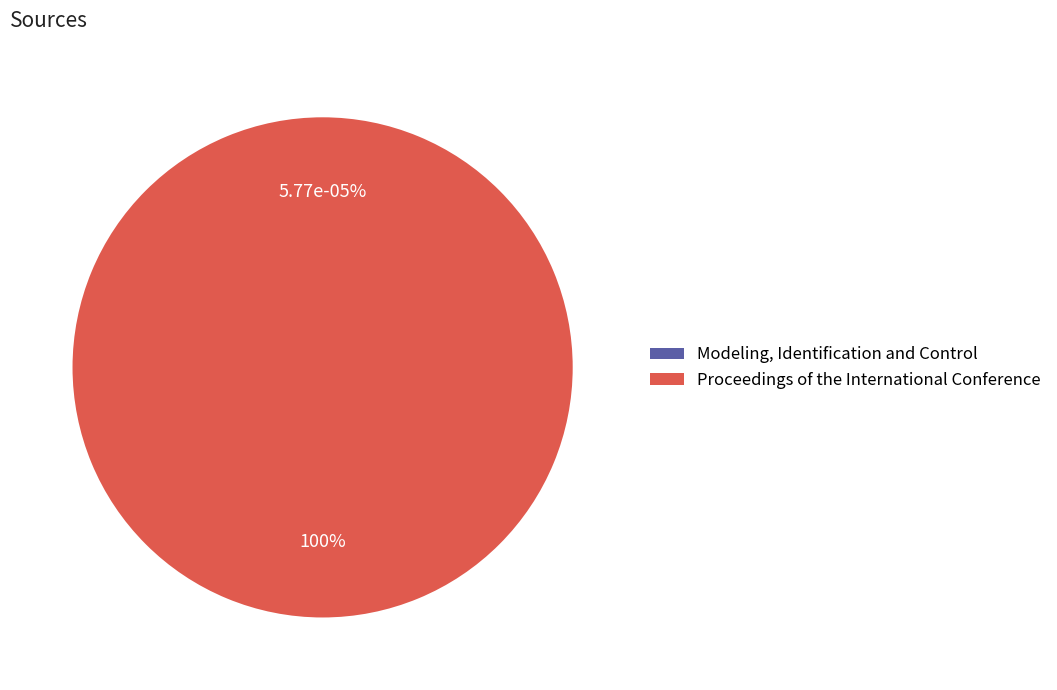

What percentage is the Proceedings of the International Conference slice, to the nearest percent?

100%